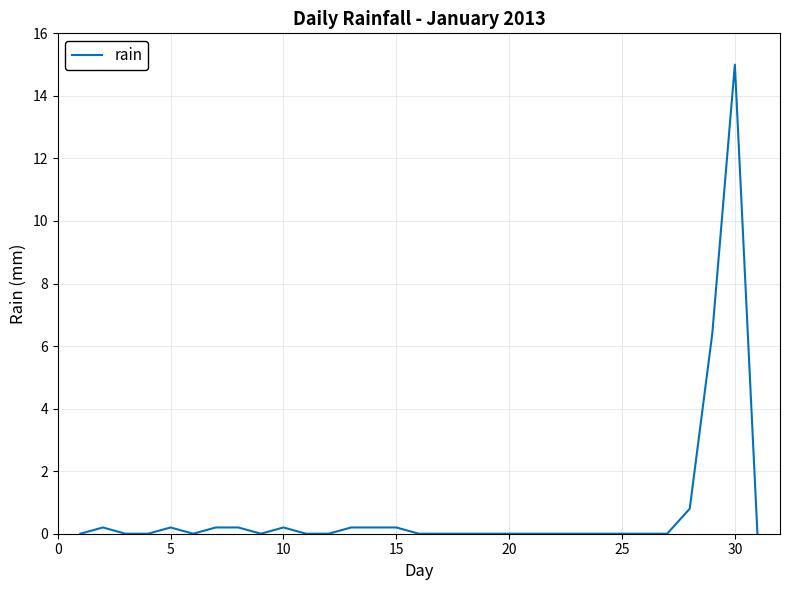

What is the difference between the maximum and second lowest values?

15.0